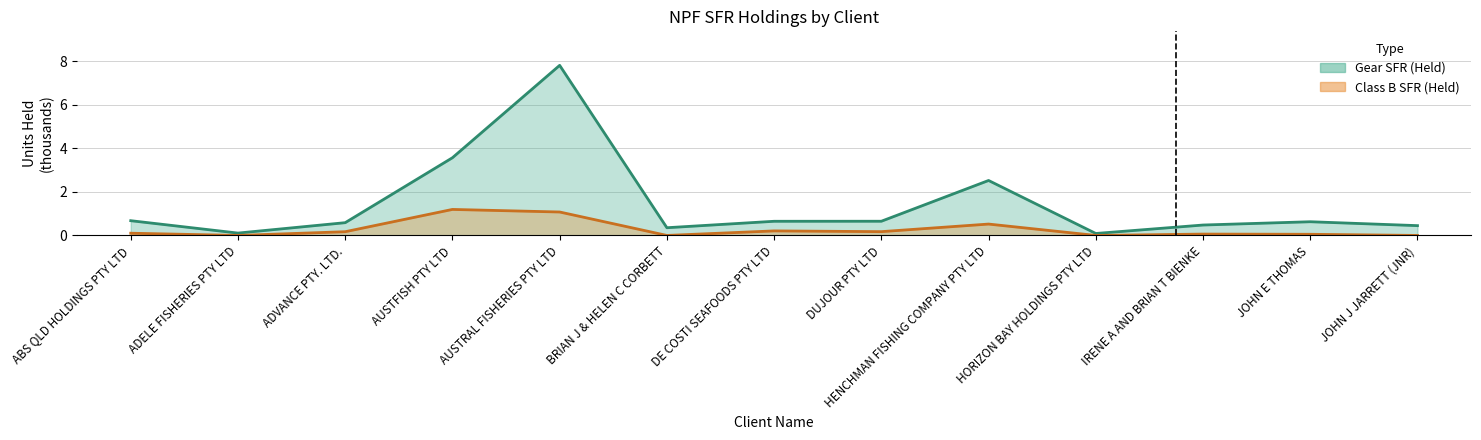

At how many categories does at least one series exceed 6?

1